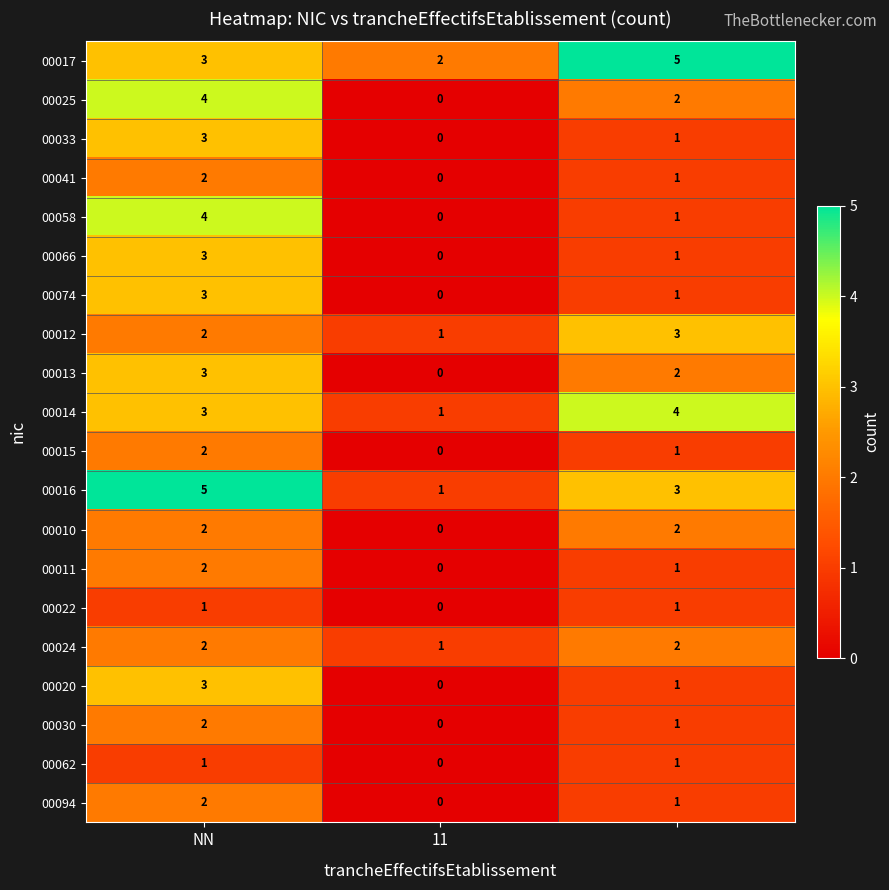

What is the highest value of the 00025 series?

4